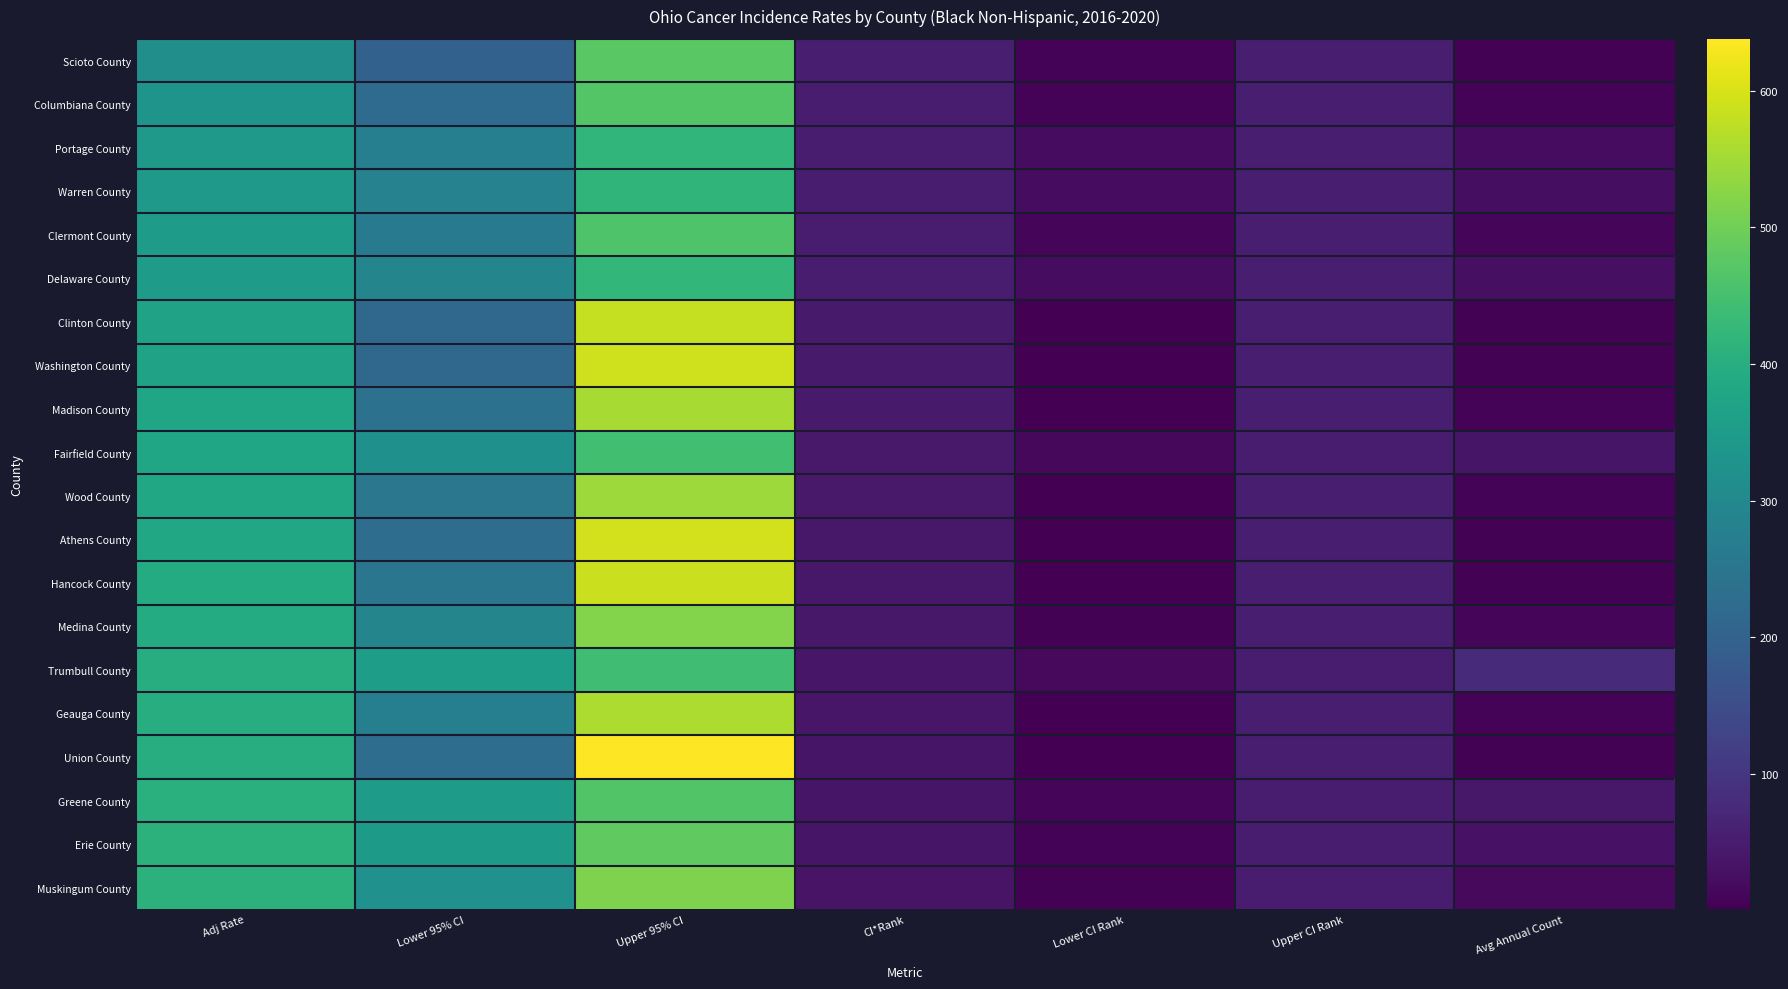

How many values in the Clermont County series are below 54?

3